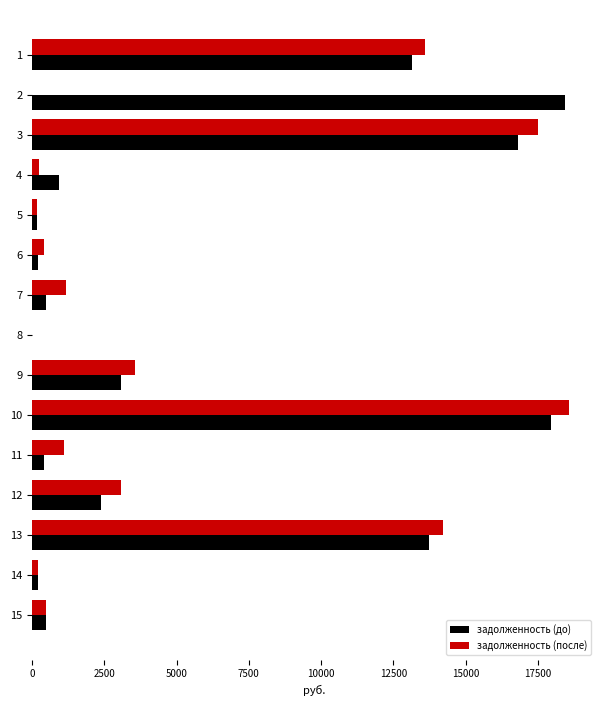

Which series has the largest total across all categories?

задолженность (до)